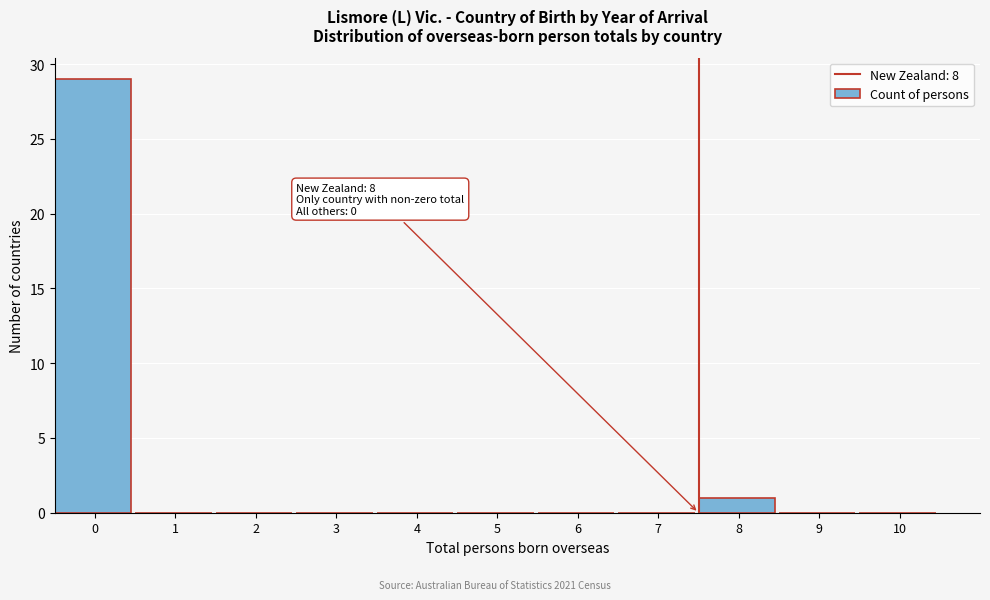

Reading left to right, what are all the values shown in this chart?

0=29	1=0	2=0	3=0	4=0	5=0	6=0	7=0	8=1	9=0	10=0